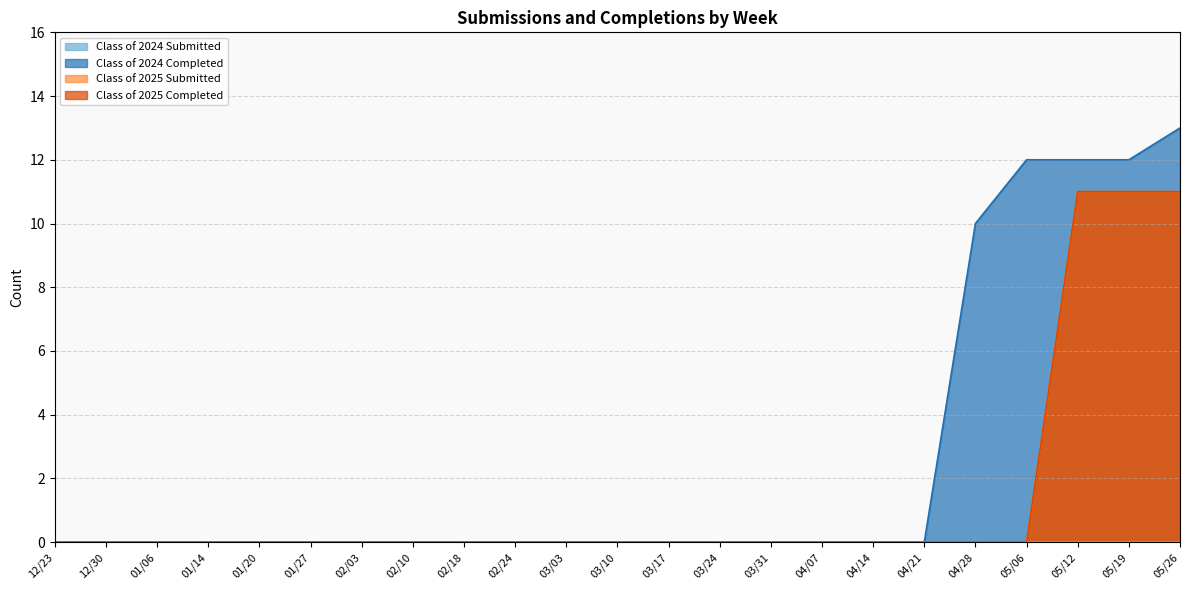

What is the label of the 1st point from the left?

12/23